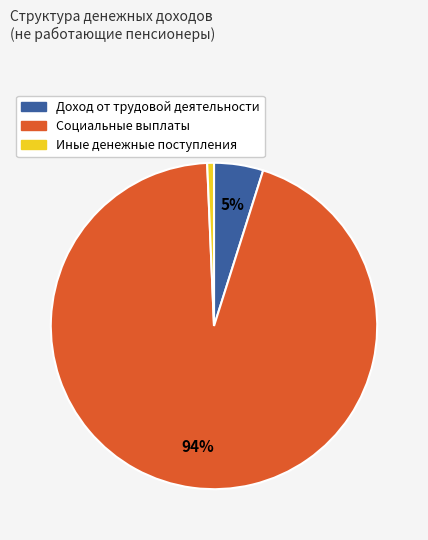

Is it true that Доход от трудовой деятельности is 14% of the pie?

False